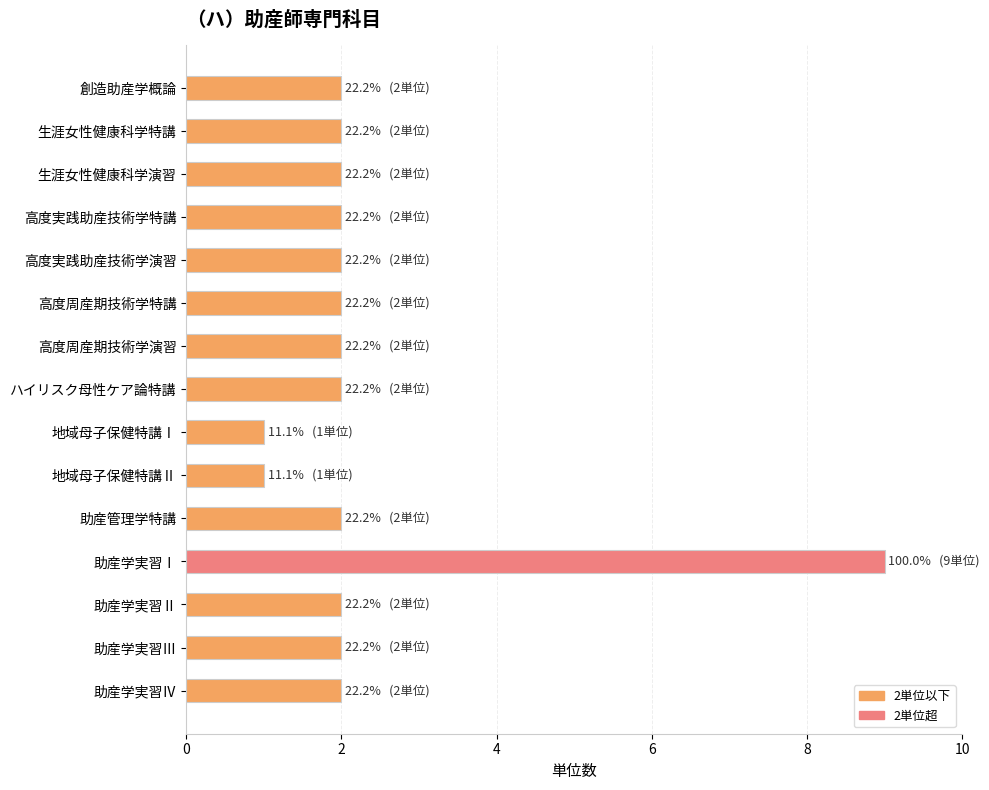

Does the chart contain stacked bars?

No